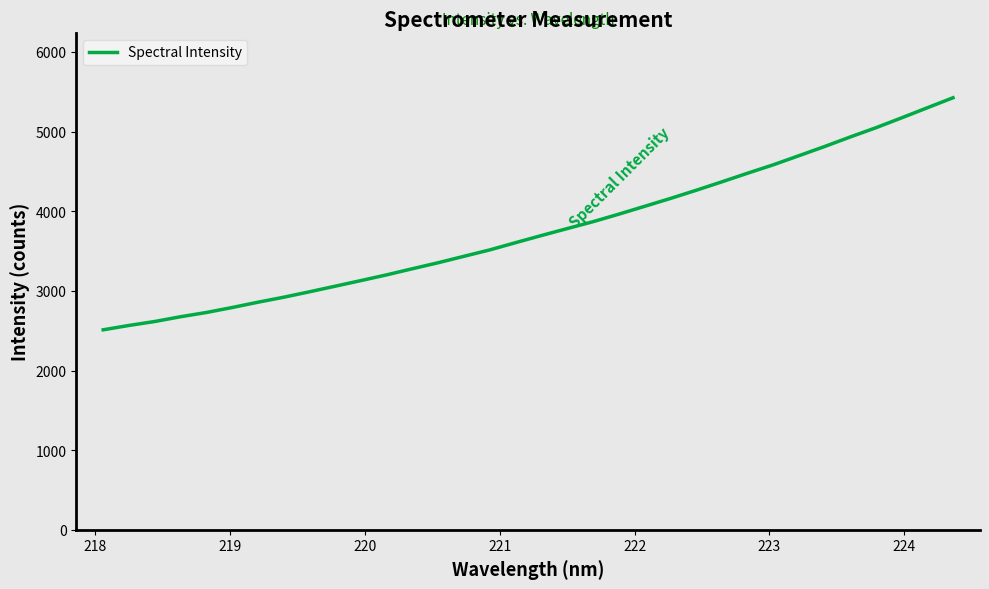

What is the difference between the maximum and minimum values?

2914.2